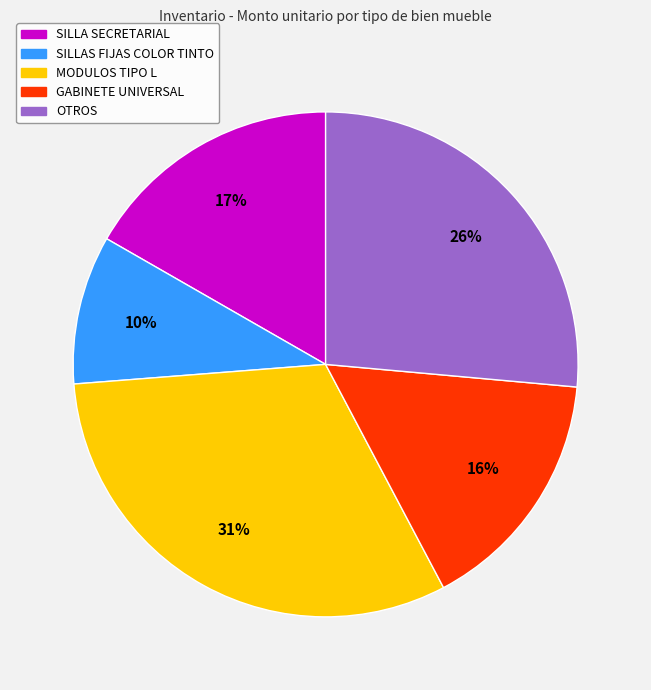

To the nearest percent, what is the average slice percentage?

20%